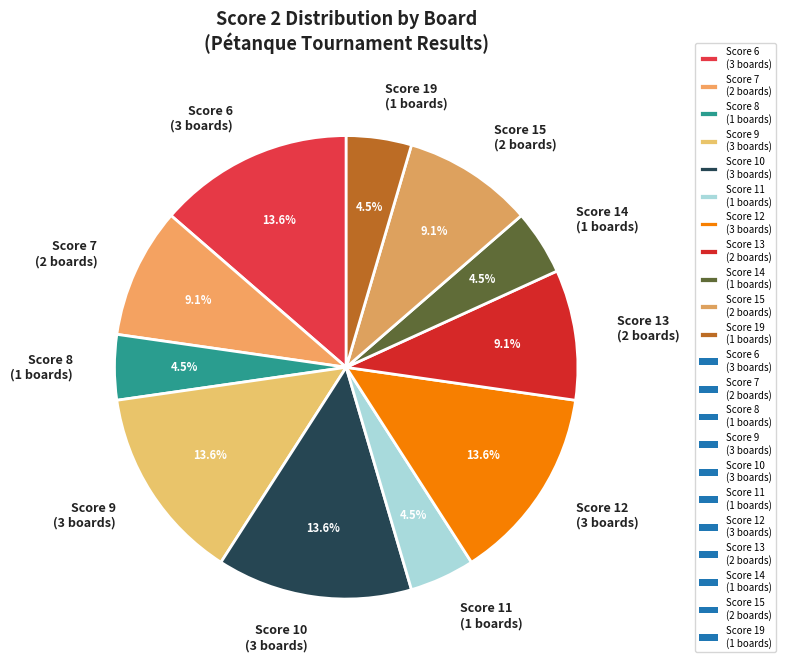

What percentage do Score 14 (1 boards) and Score 7 (2 boards) together represent?

13.6%